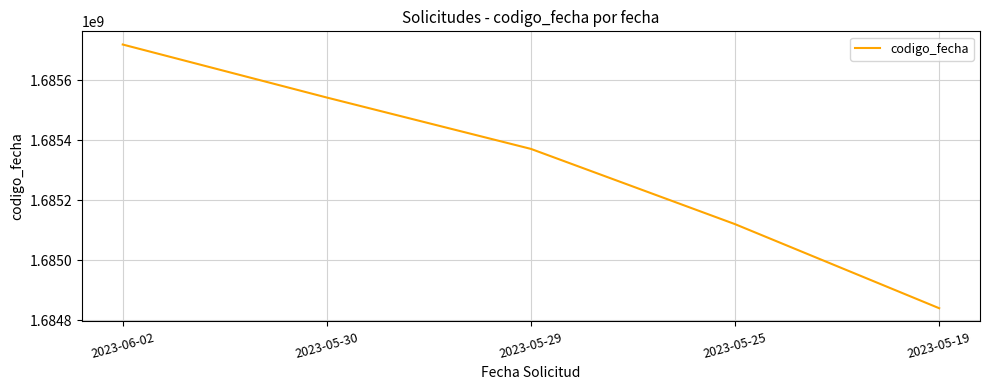

Which label corresponds to the smallest value in the chart?

2023-05-19